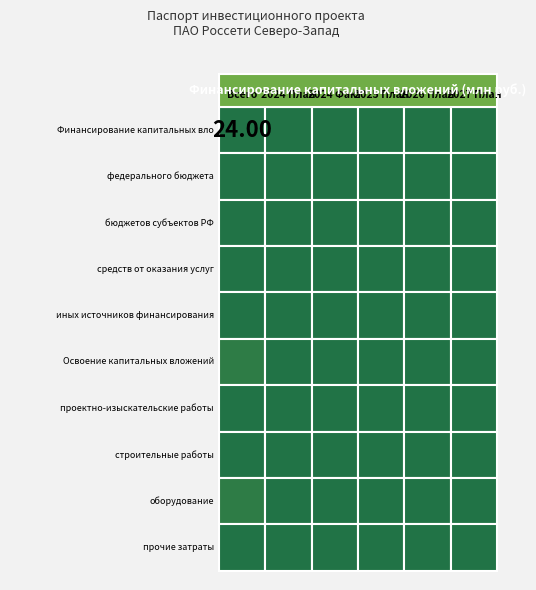

True or false: бюджетов субъектов РФ has a value of 0 at 2024 Факт.

True